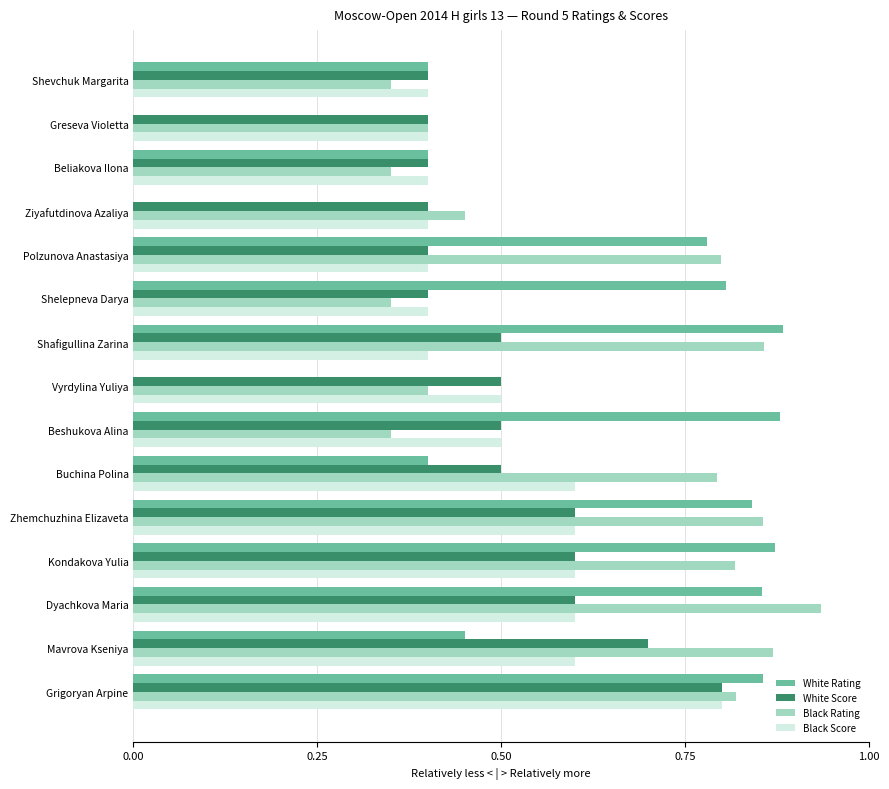

Which series has the largest total across all categories?

Black Rating